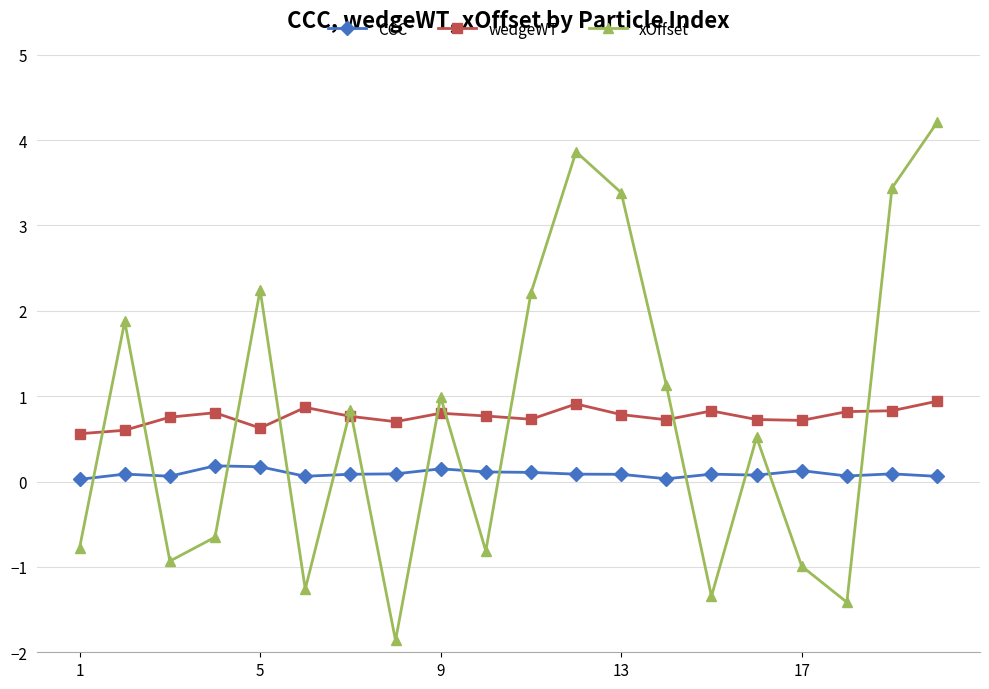

What is the average value of the wedgeWT series?

0.8